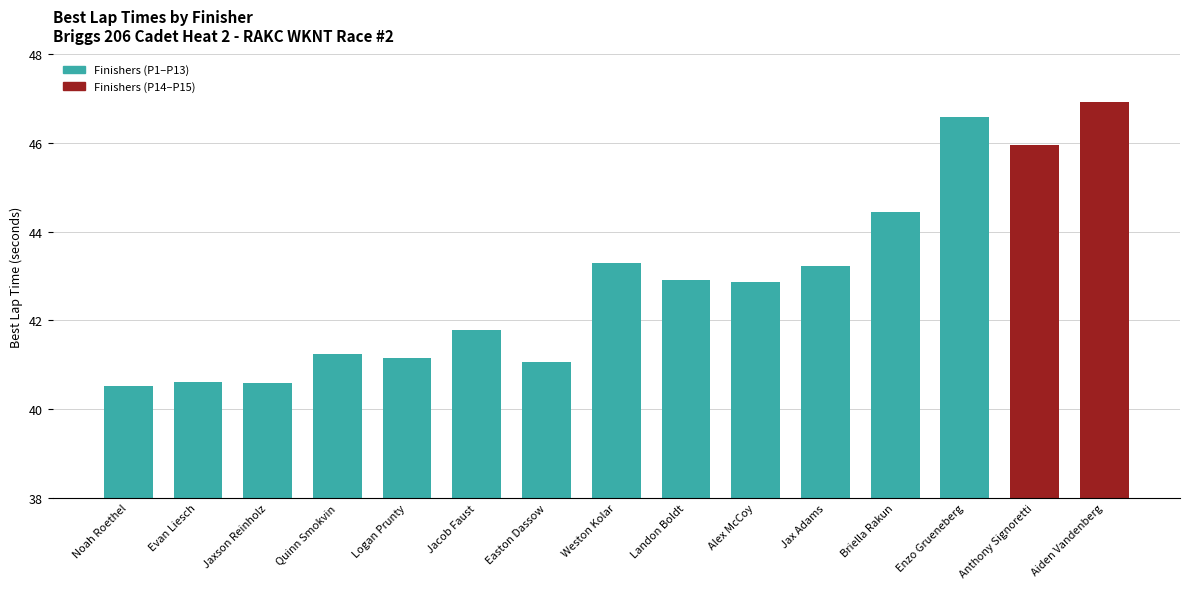

Reading left to right, transcribe all the data shown in this chart.

40.5	40.6	40.6	41.2	41.2	41.8	41.1	43.3	42.9	42.9	43.2	44.4	46.6	46.0	46.9